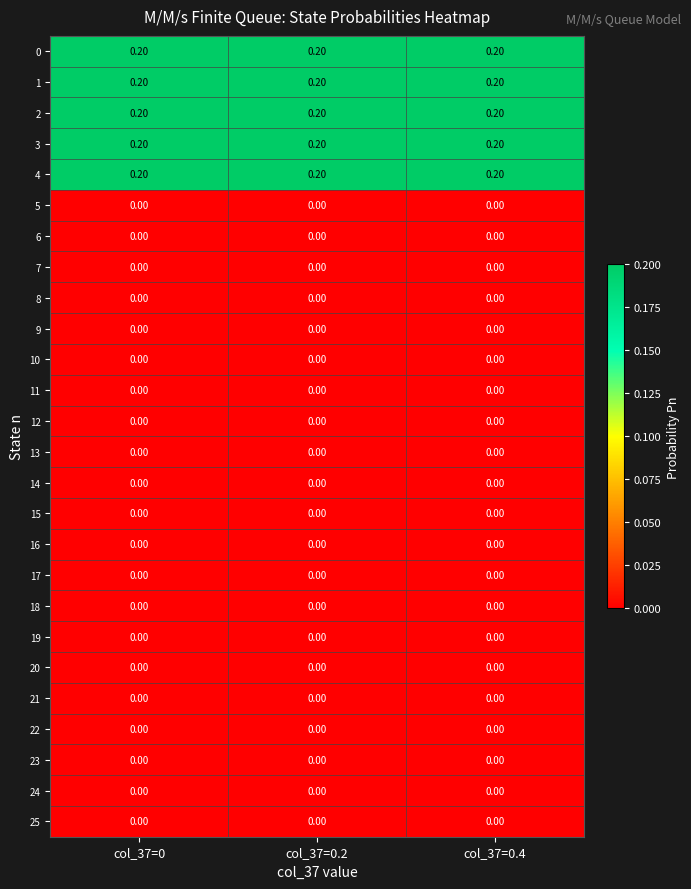

What is the sum of the 0 values at col_37=0.2 and col_37=0.4?

0.4